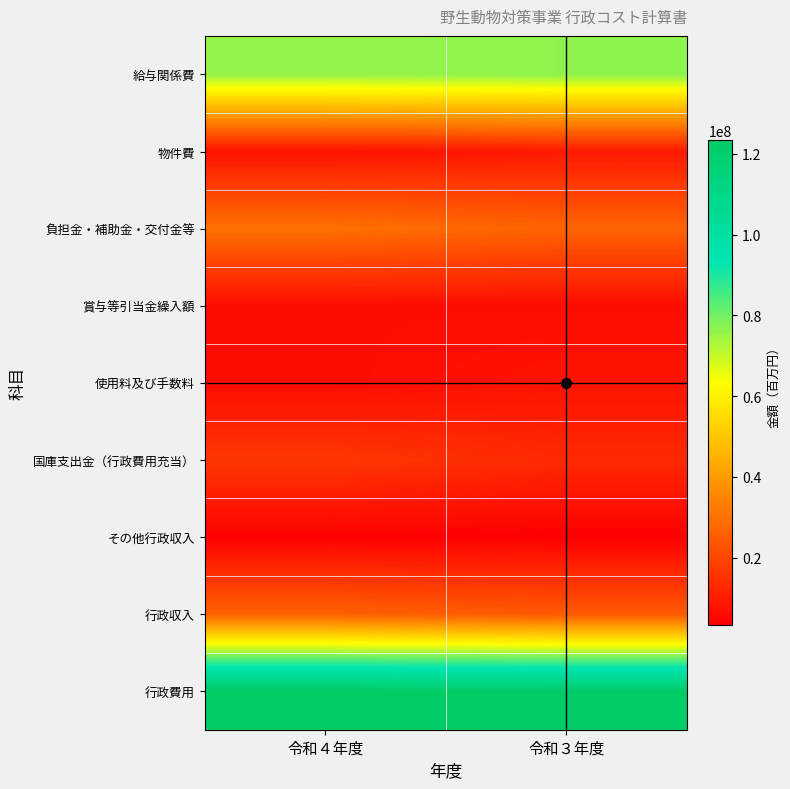

What is the greatest value displayed?

123365902